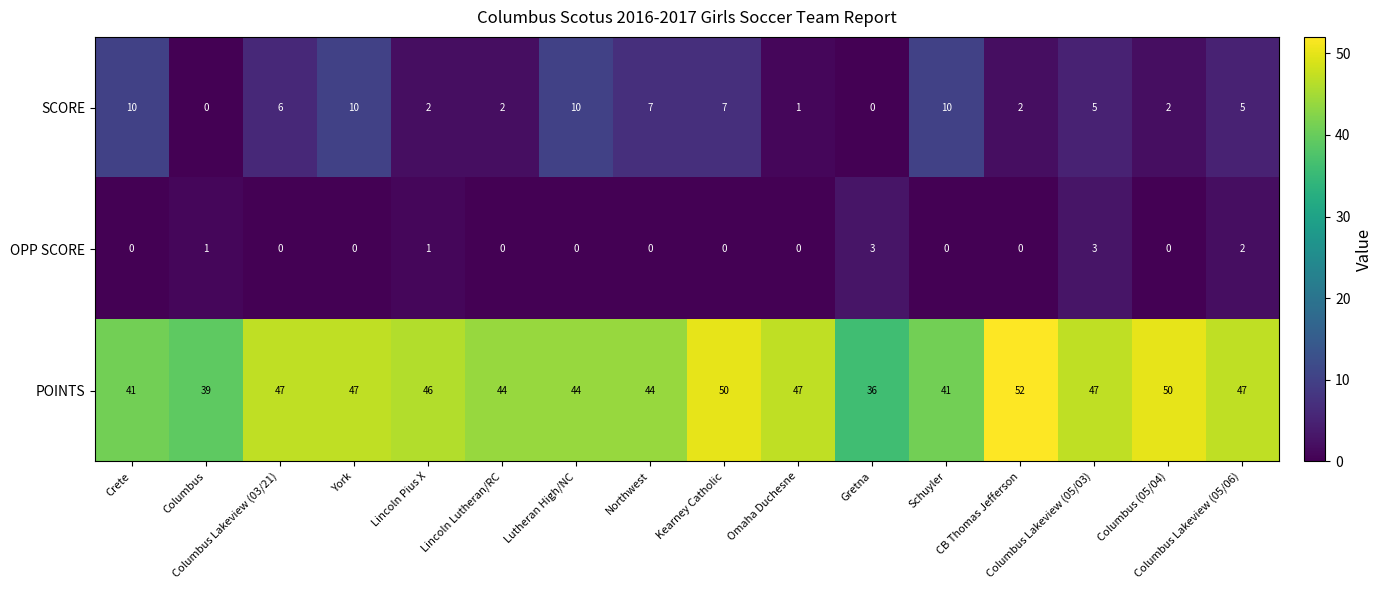

At how many categories does at least one series exceed 31?

16